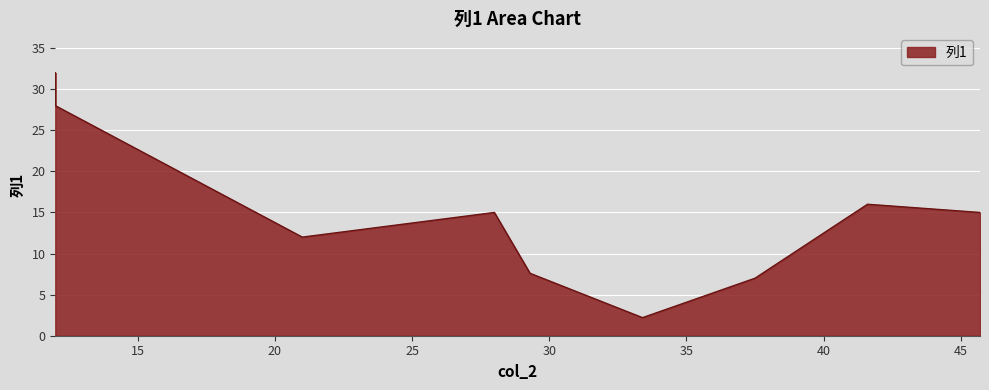

What is the difference between the maximum and minimum values?

29.8